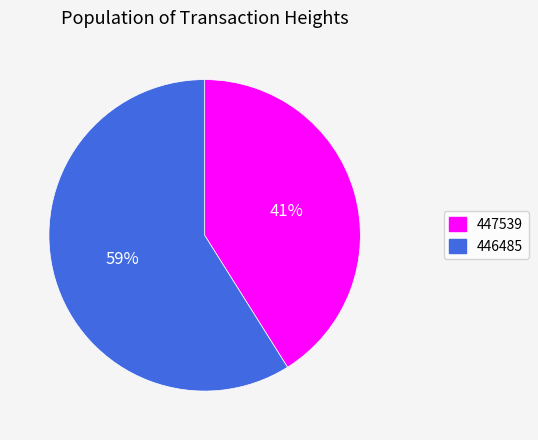

What is the ratio of the value at 446485 to the value at 447539?

1.4